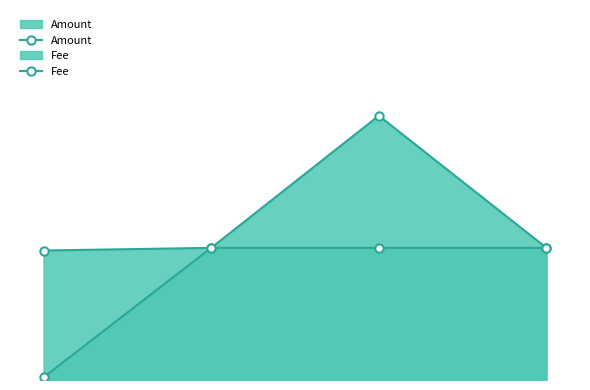

Reading left to right, extract all data points from this chart.

Amount: 0=1.0	1=1.0	2=2.0	3=1.0
Fee: 0=0.0	1=1.0	2=1.0	3=1.0